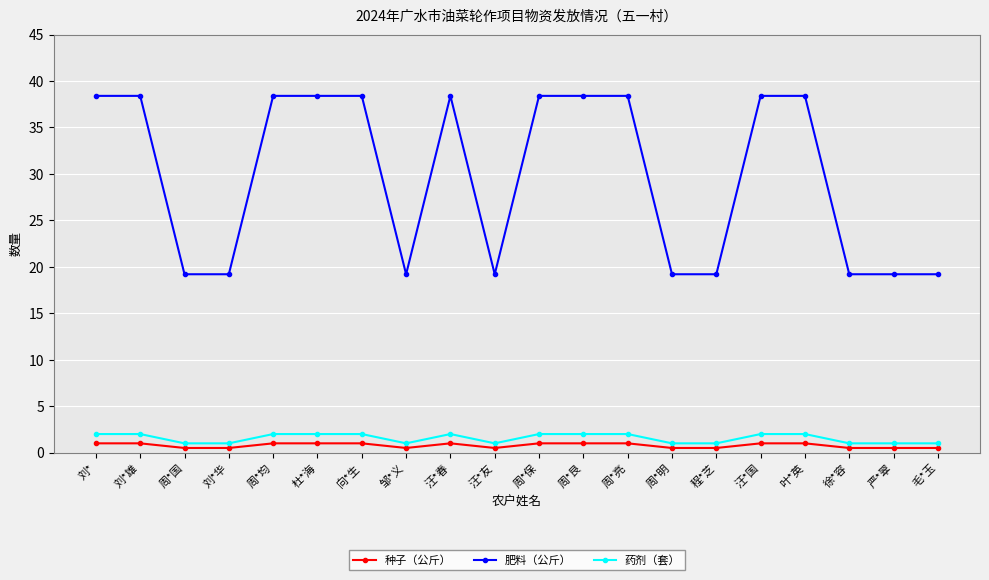

Is it true that 药剂（套） equals 1.0 at 严*翠?

True